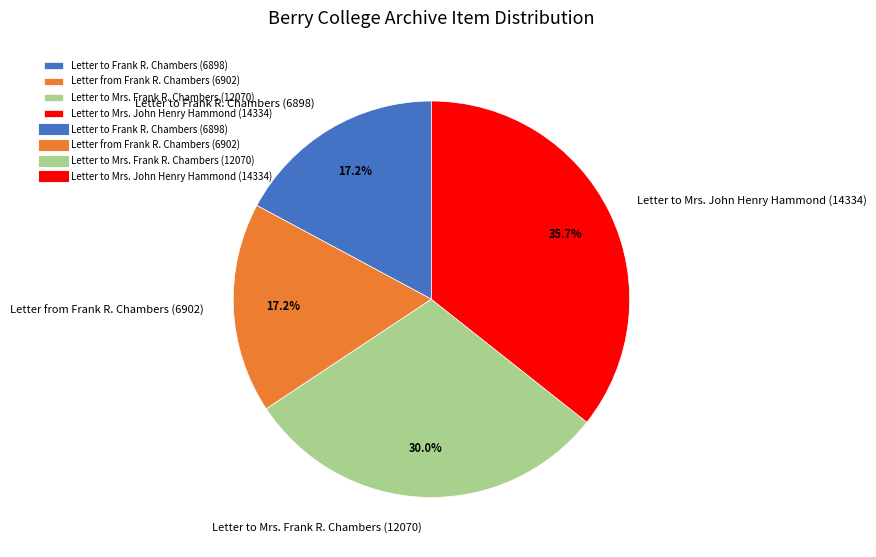

Is it true that Letter to Mrs. John Henry Hammond (14334) is 24% of the pie?

False